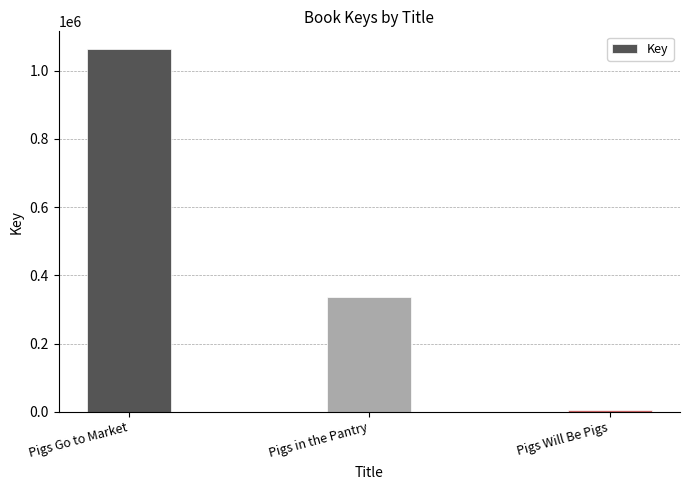

Reading left to right, extract all data points from this chart.

Pigs Go to Market=1061693	Pigs in the Pantry=336449	Pigs Will Be Pigs=5963